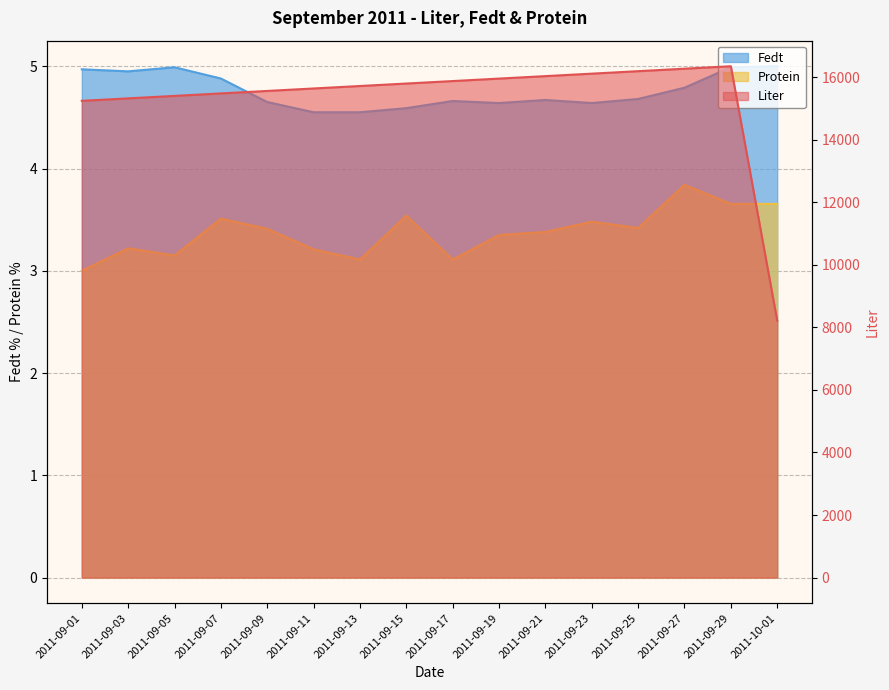

At which category does the chart reach its peak across all series?

2011-09-29